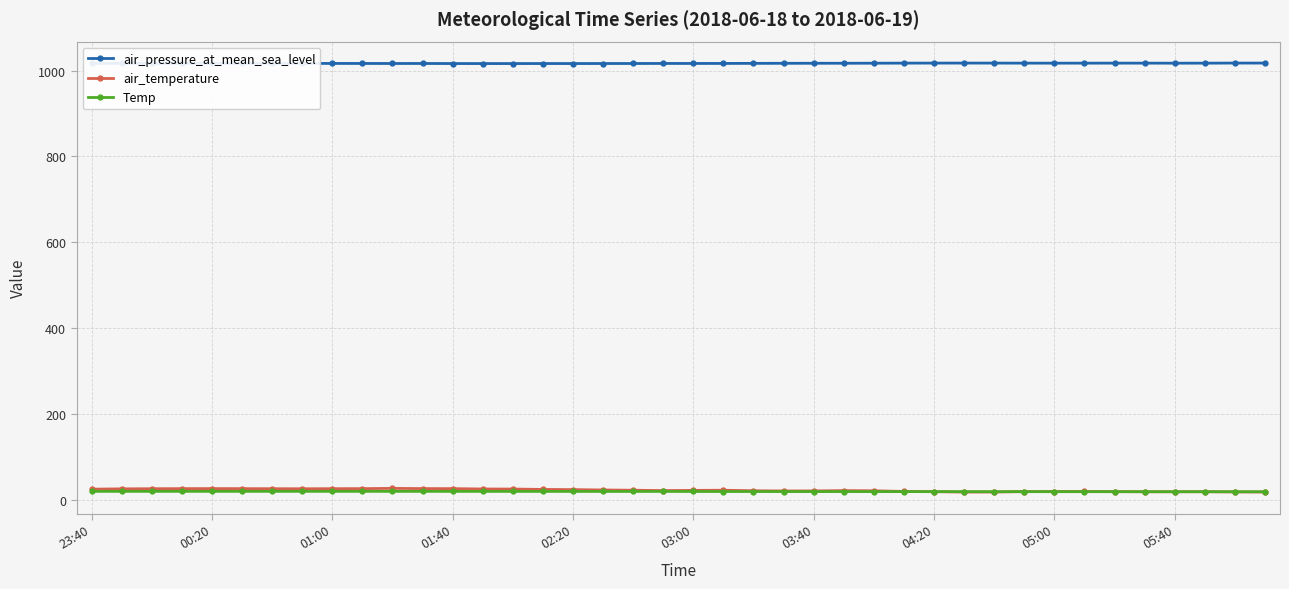

At how many categories does at least one series exceed 820?

40